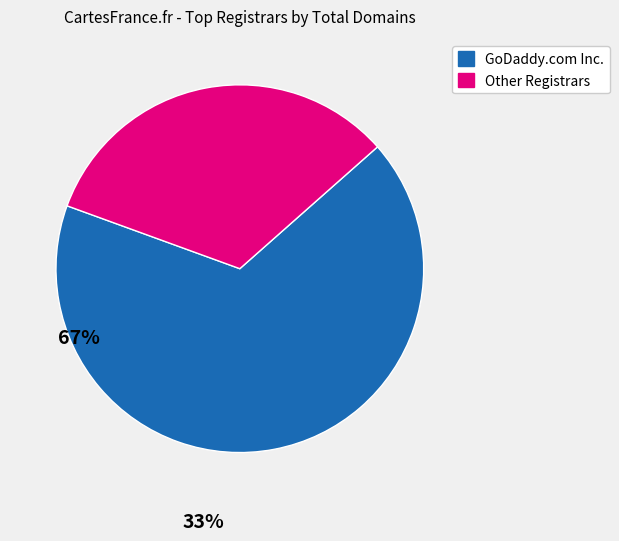

Is there any slice that represents more than half of the pie?

Yes